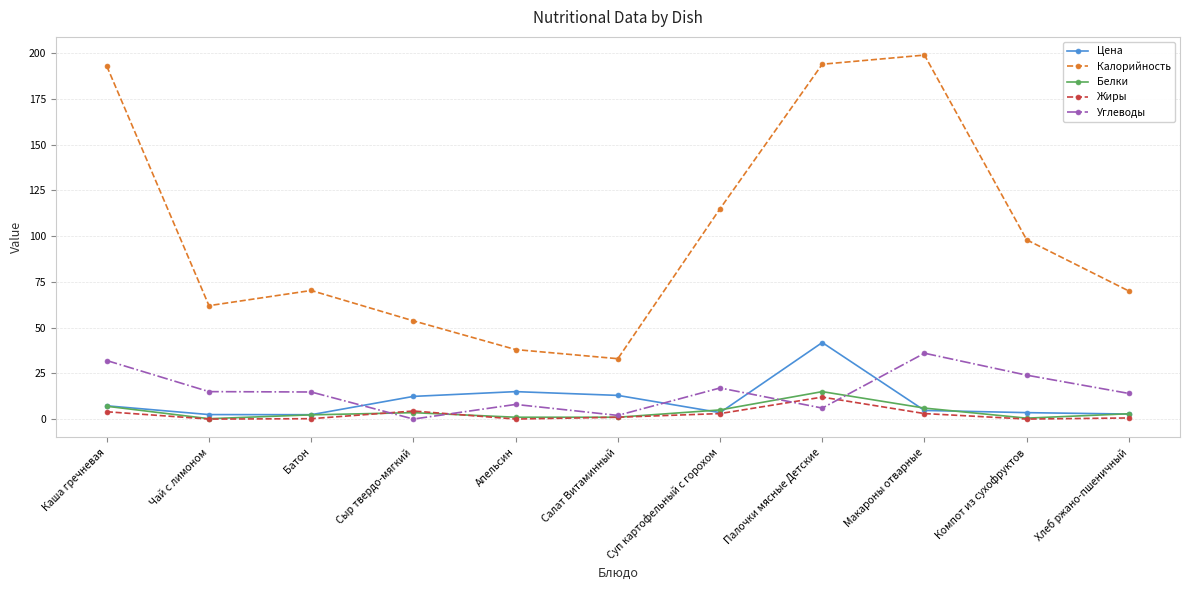

True or false: Жиры has more than 2 points higher than both neighbors.

False